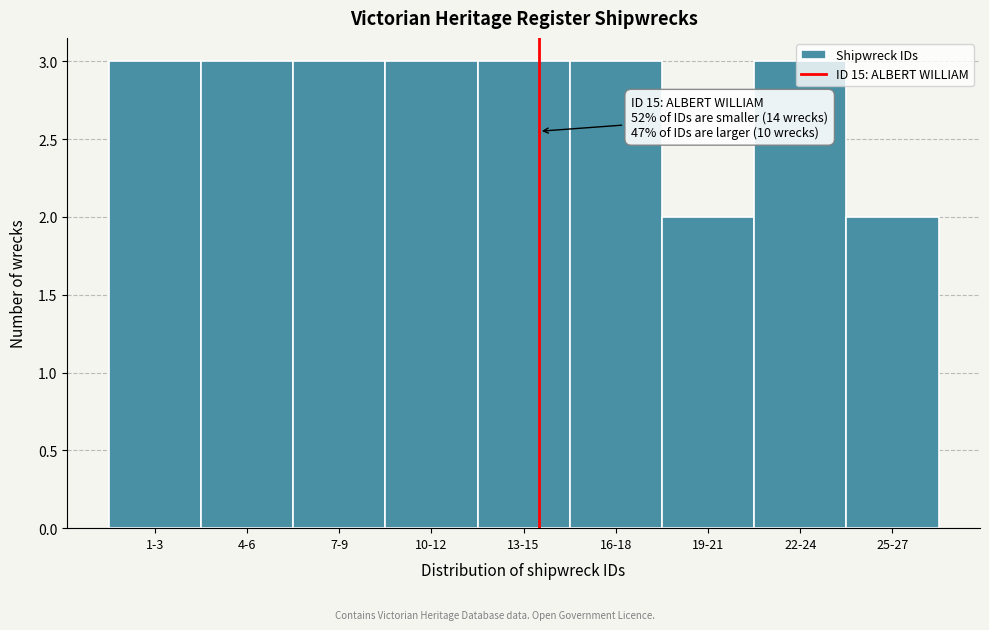

True or false: the data shows 3 at 16-18.

True